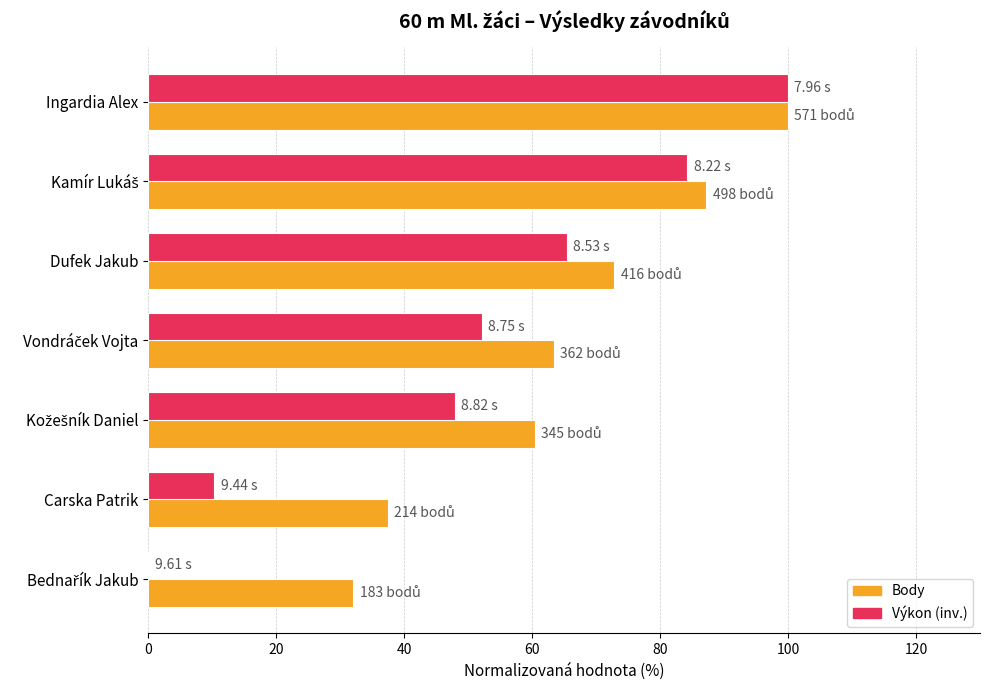

At which category is the sum across all series the highest?

Ingardia Alex